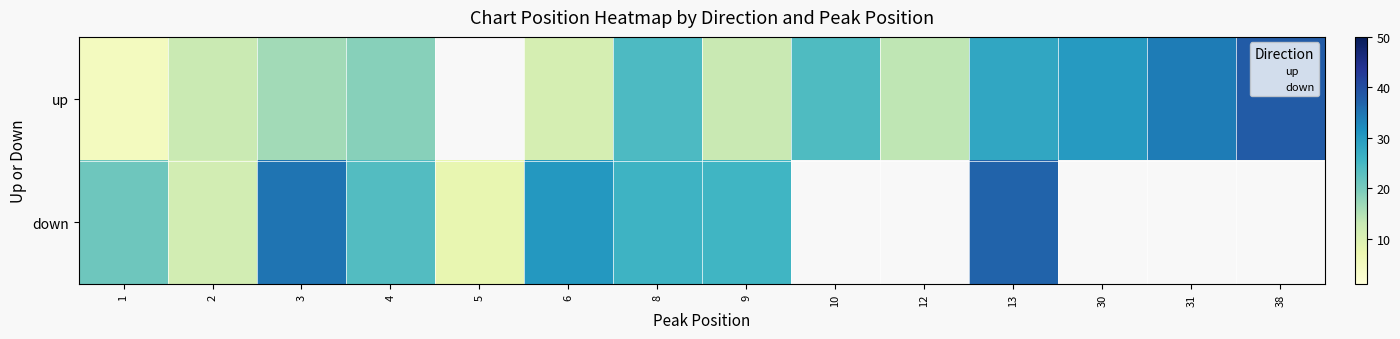

Is it true that up equals 6.2 at 8?

False